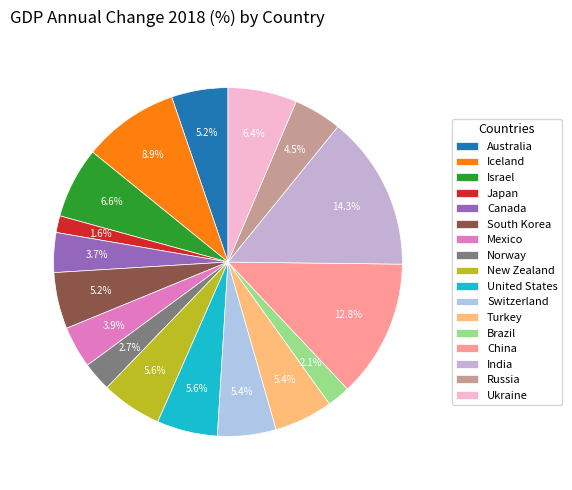

Which has a higher value, Turkey or Canada?

Turkey